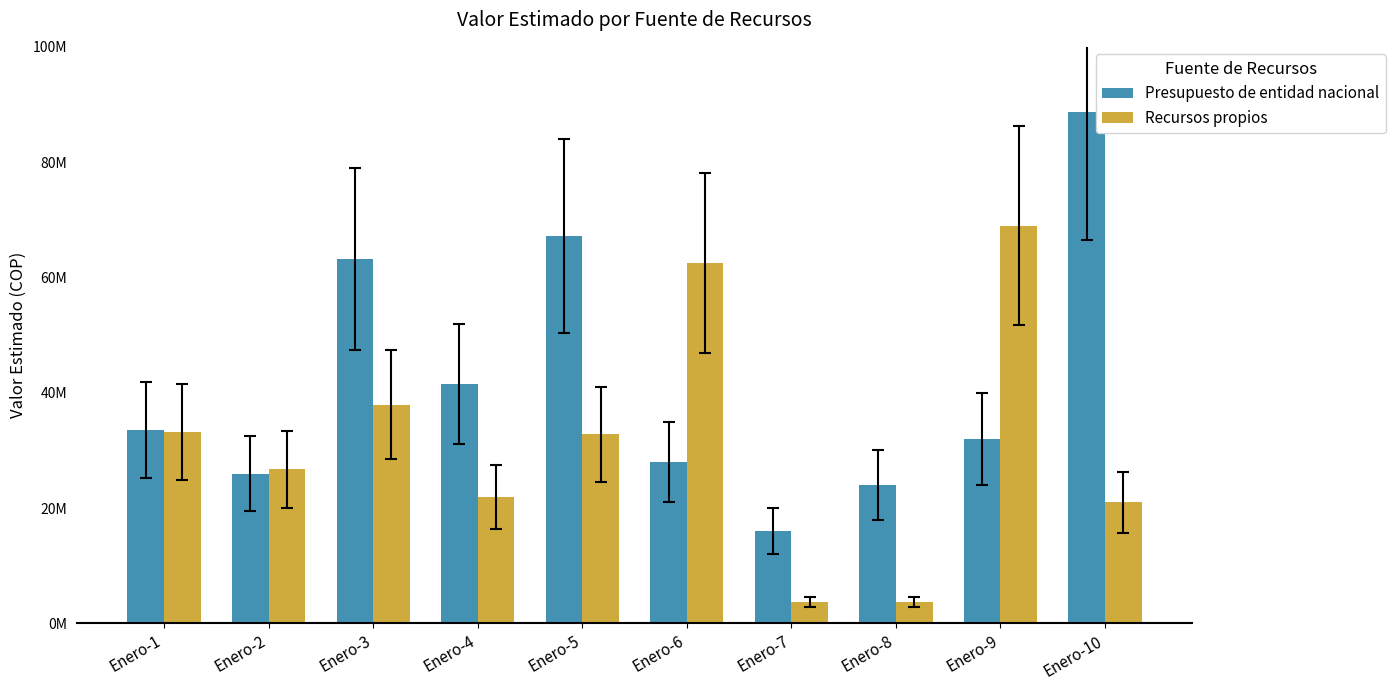

What is the value of the Presupuesto de entidad nacional bar at the 1st from the left?

33550000